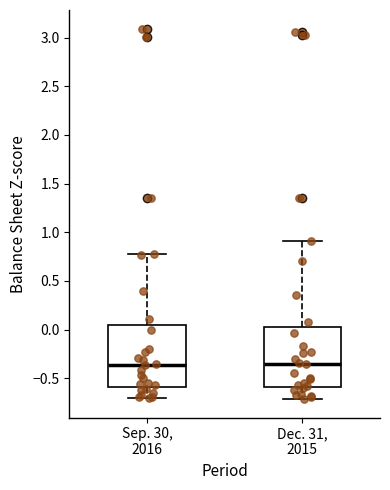

Reading left to right, transcribe this box plot: for each box, give where its median line is, the range the box spans, and where its two whiskers end, as read against the y-axis. The values are not printed on the chart, so give them approximately, as read against the axis.

Sep. 30, 2016: median -0.35, box -0.60 to 0.05, whiskers -0.70 to 0.75
Dec. 31, 2015: median -0.35, box -0.60 to 0.05, whiskers -0.70 to 0.90